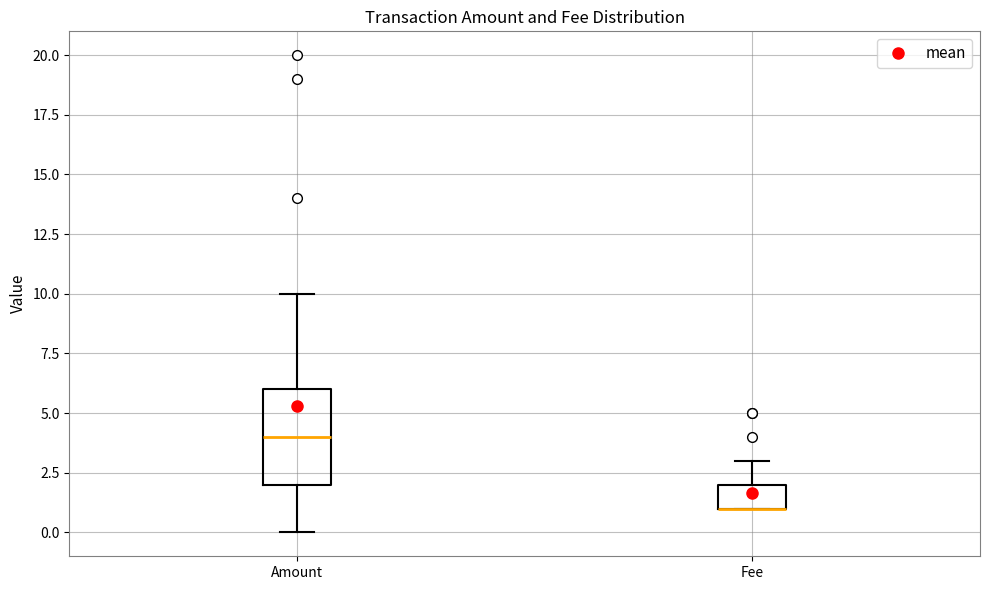

Where is the upper edge of the box for Fee on the y-axis? The values are not printed on the chart, so give them approximately, as read against the axis.

2